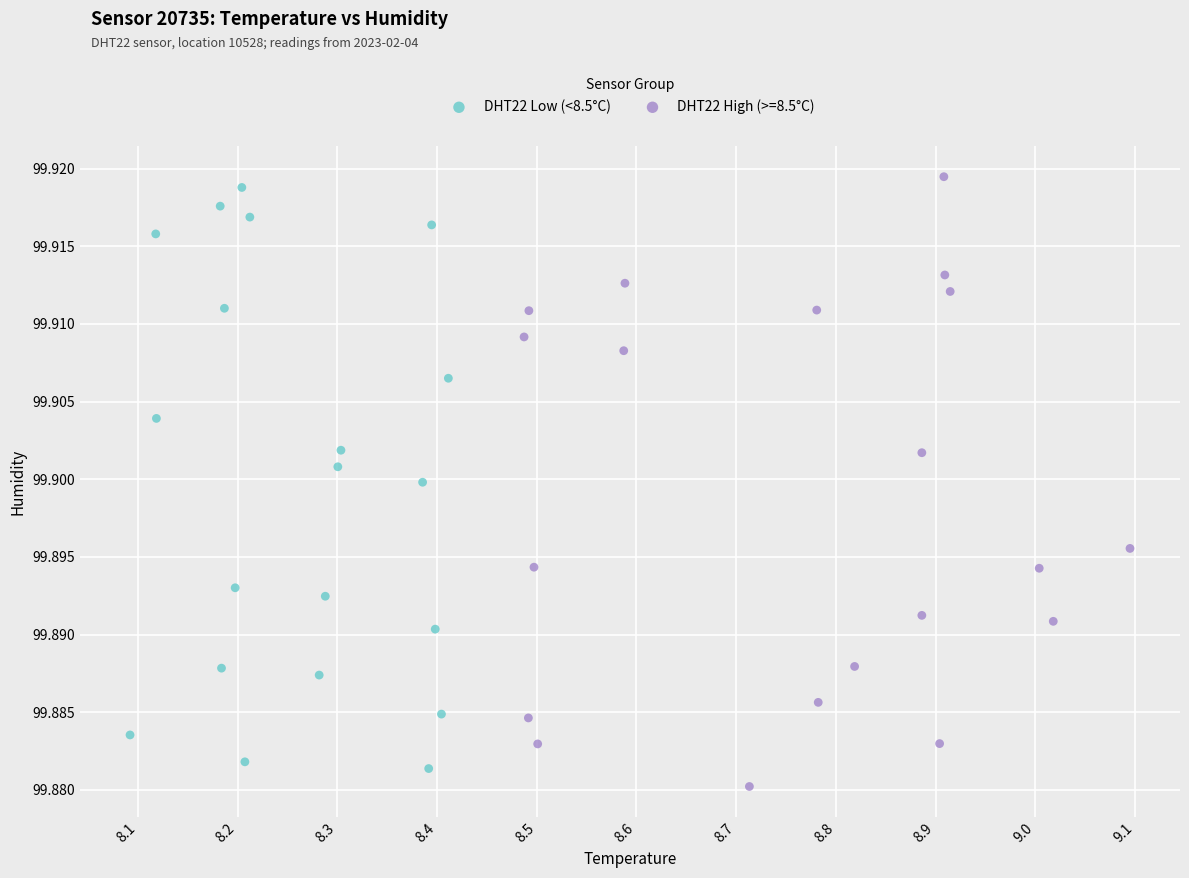

What are all the series names shown in the legend?

DHT22 Low (<8.5°C), DHT22 High (>=8.5°C)